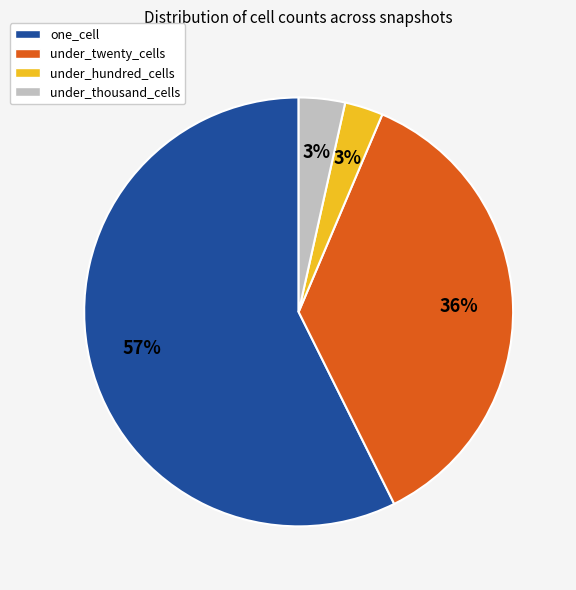

True or false: under_twenty_cells accounts for 36% of the total.

True